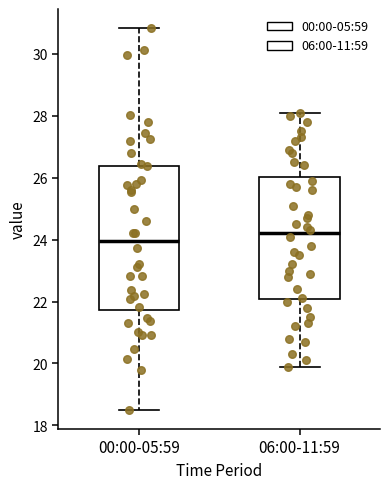

Reading left to right, read every box against the y-axis: the position of its median line, the range the box covers, and the ends of its whiskers. The values are not printed on the chart, so give them approximately, as read against the axis.

00:00-05:59: median 24.0, box 21.8 to 26.4, whiskers 18.6 to 30.8
06:00-11:59: median 24.2, box 22.0 to 26.0, whiskers 20.0 to 28.2